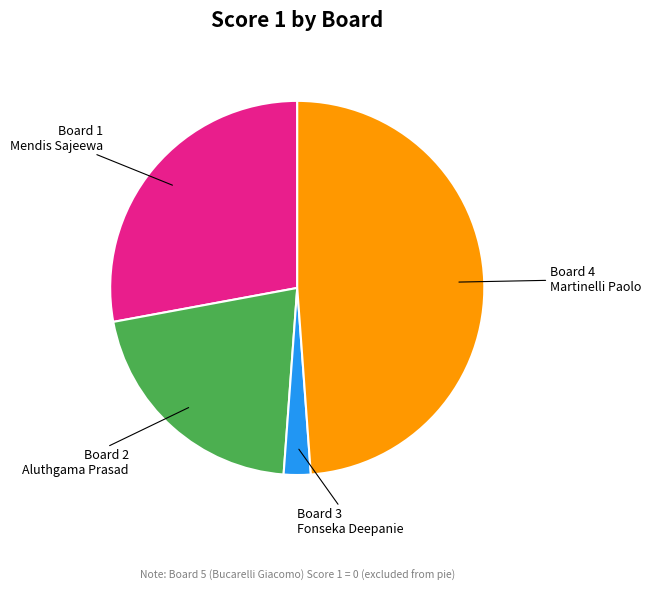

Is there a majority slice in this chart?

No